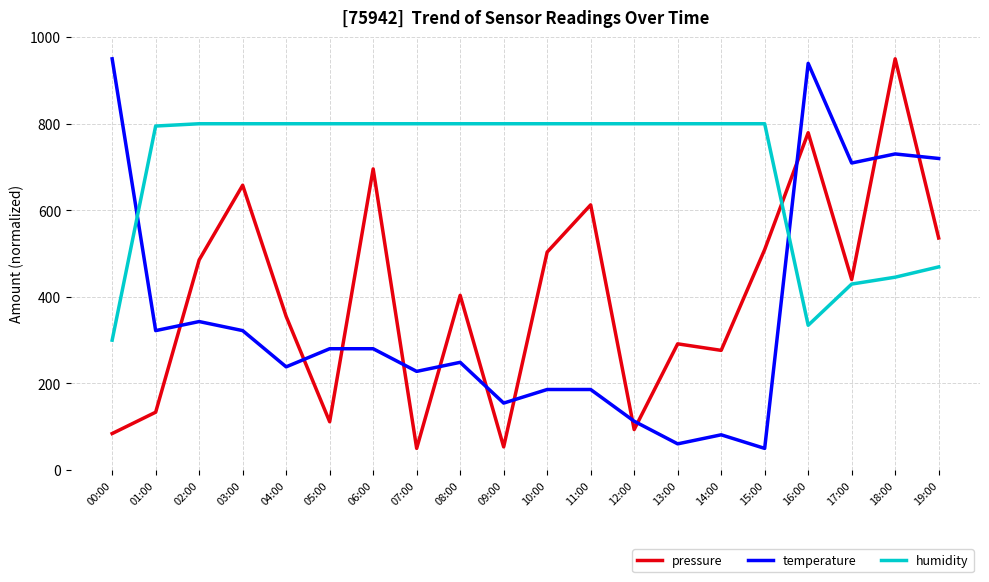

What is the difference between the second highest and minimum values in the pressure series?

729.3